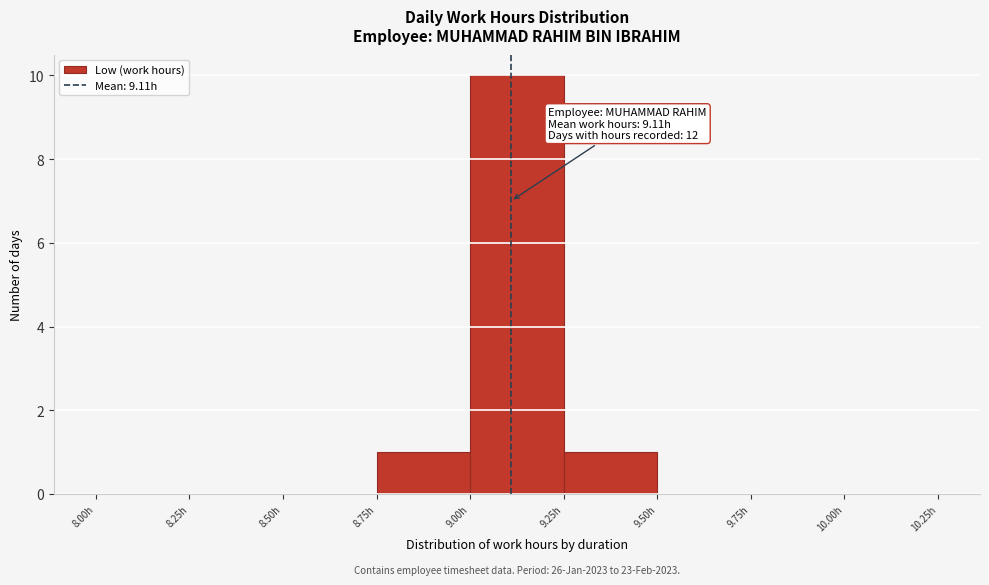

Over which range of the x-axis is the bar tallest?

9.00 to 9.25